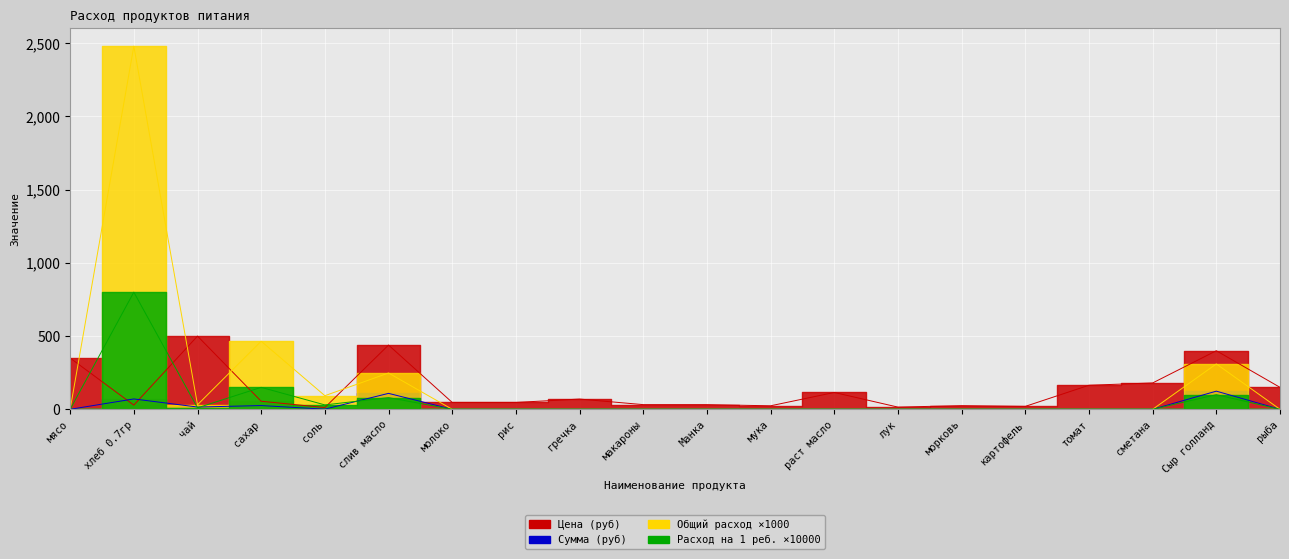

What is the average value of the Расход на 1 реб. series?

58.5